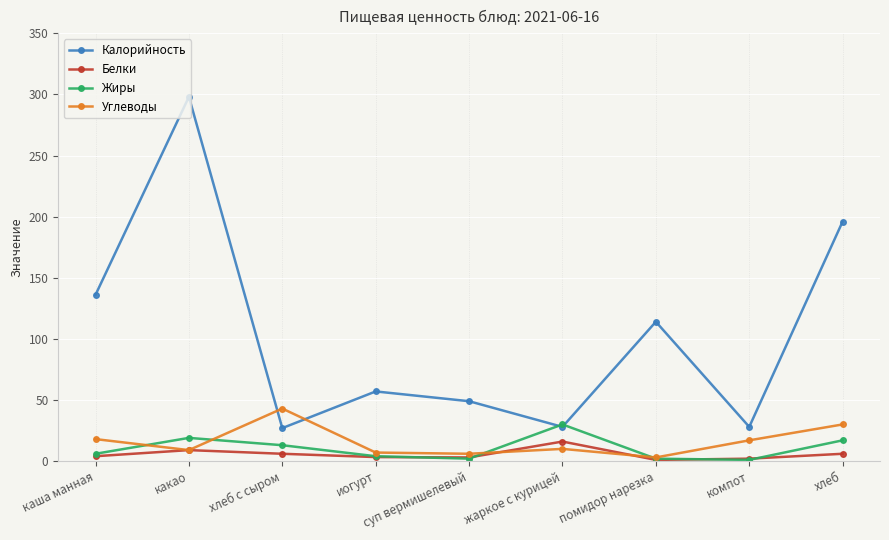

How many series are shown in this chart?

4